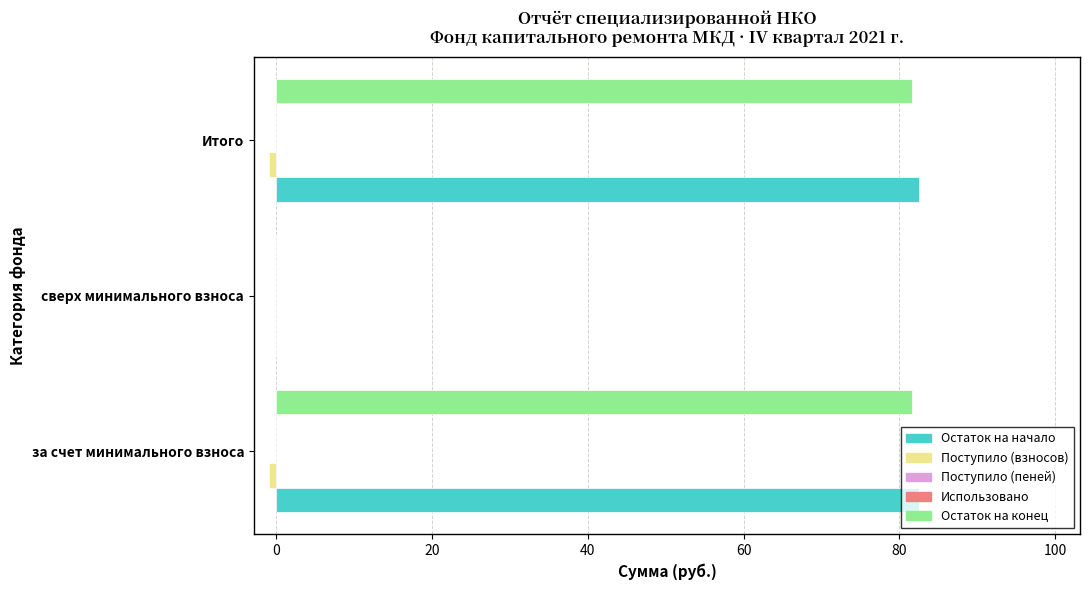

Count the number of categories in the chart.

3